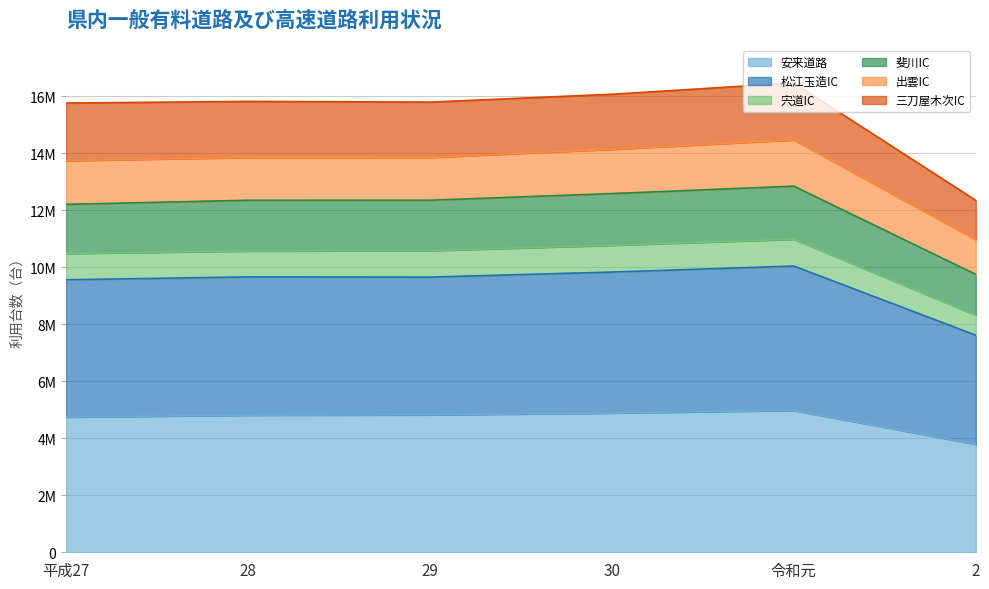

True or false: 宍道IC has more than 2 interior local peaks.

False